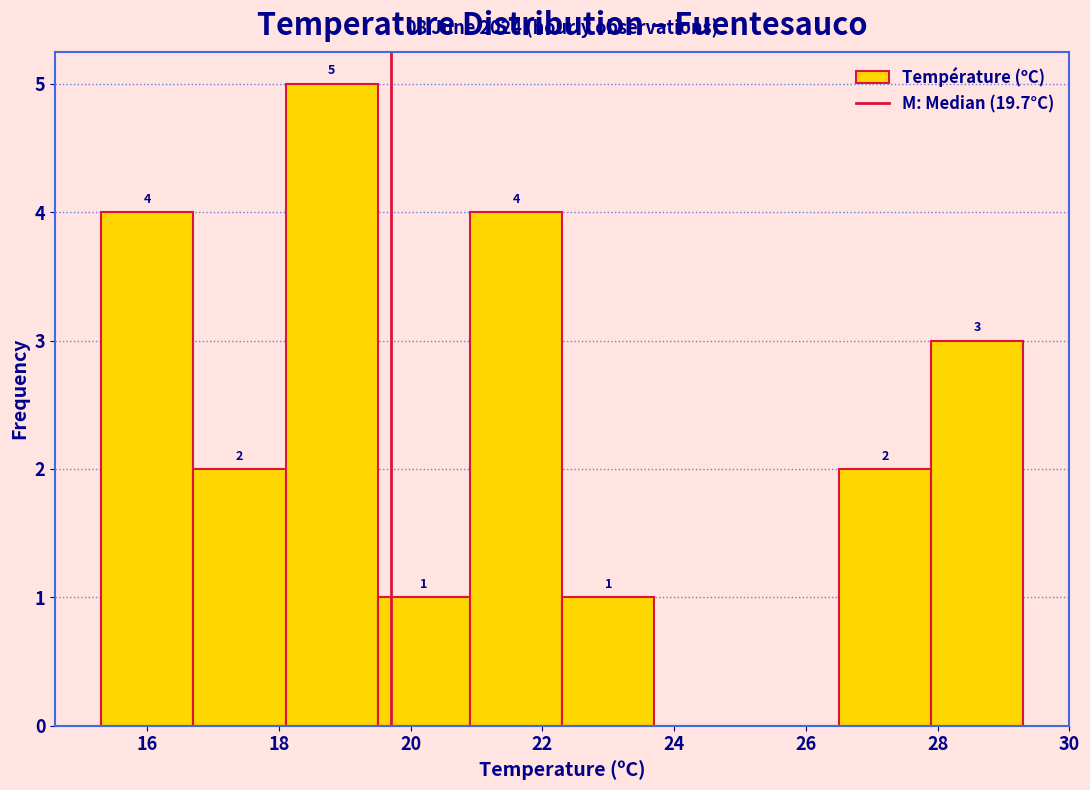

Over which range of the x-axis is the bar tallest?

18.1 to 19.5